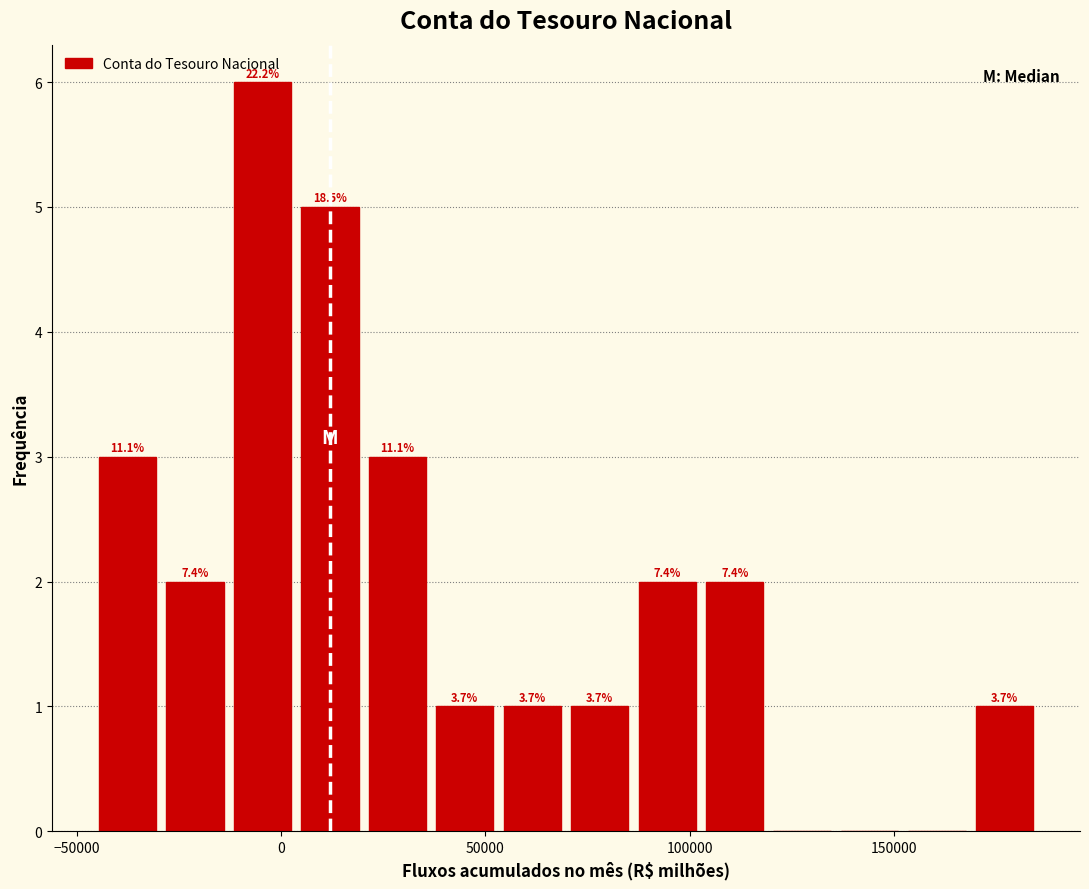

Read against the x-axis, roughly where is the centre of the tallest bar?

-5000